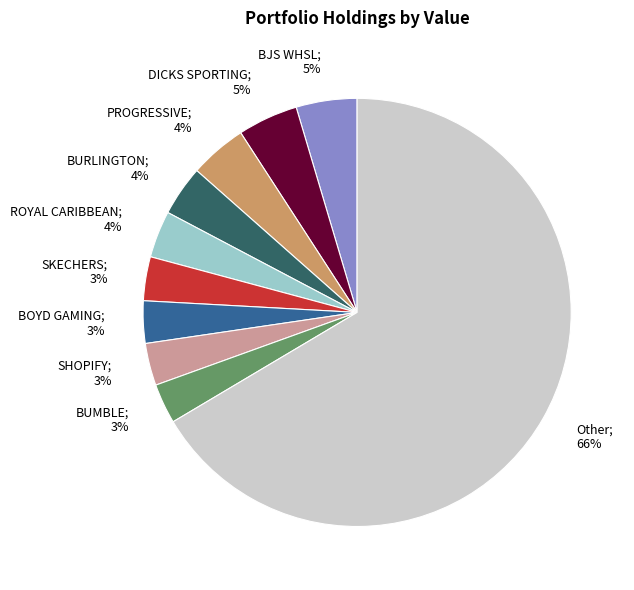

To the nearest percent, what is the average slice percentage?

10%